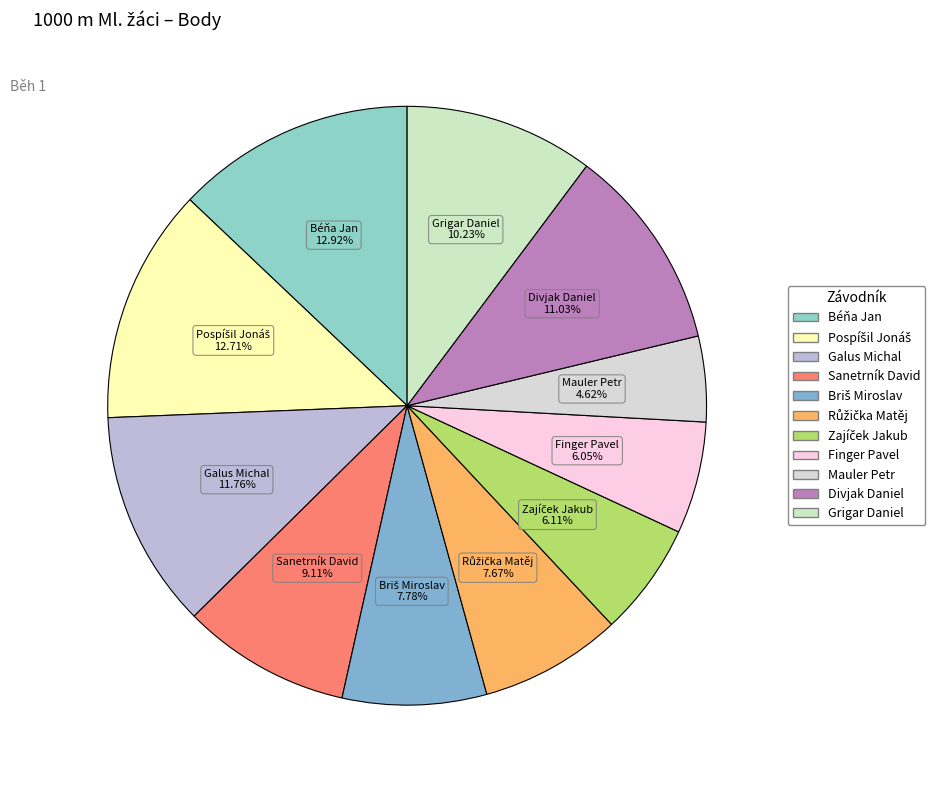

Is the sum of Sanetrník David and Béňa Jan greater than half?

No